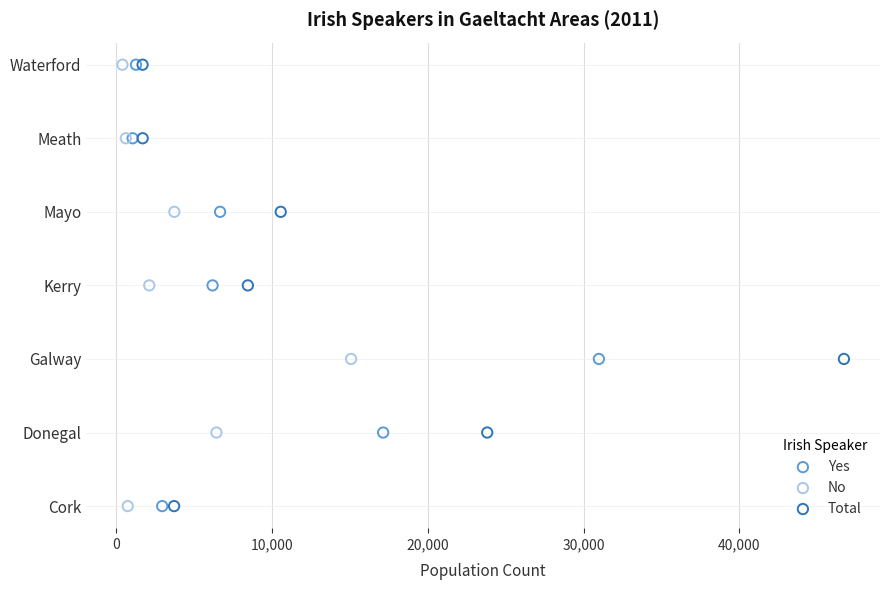

What are all the series names shown in the legend?

Yes, No, Total